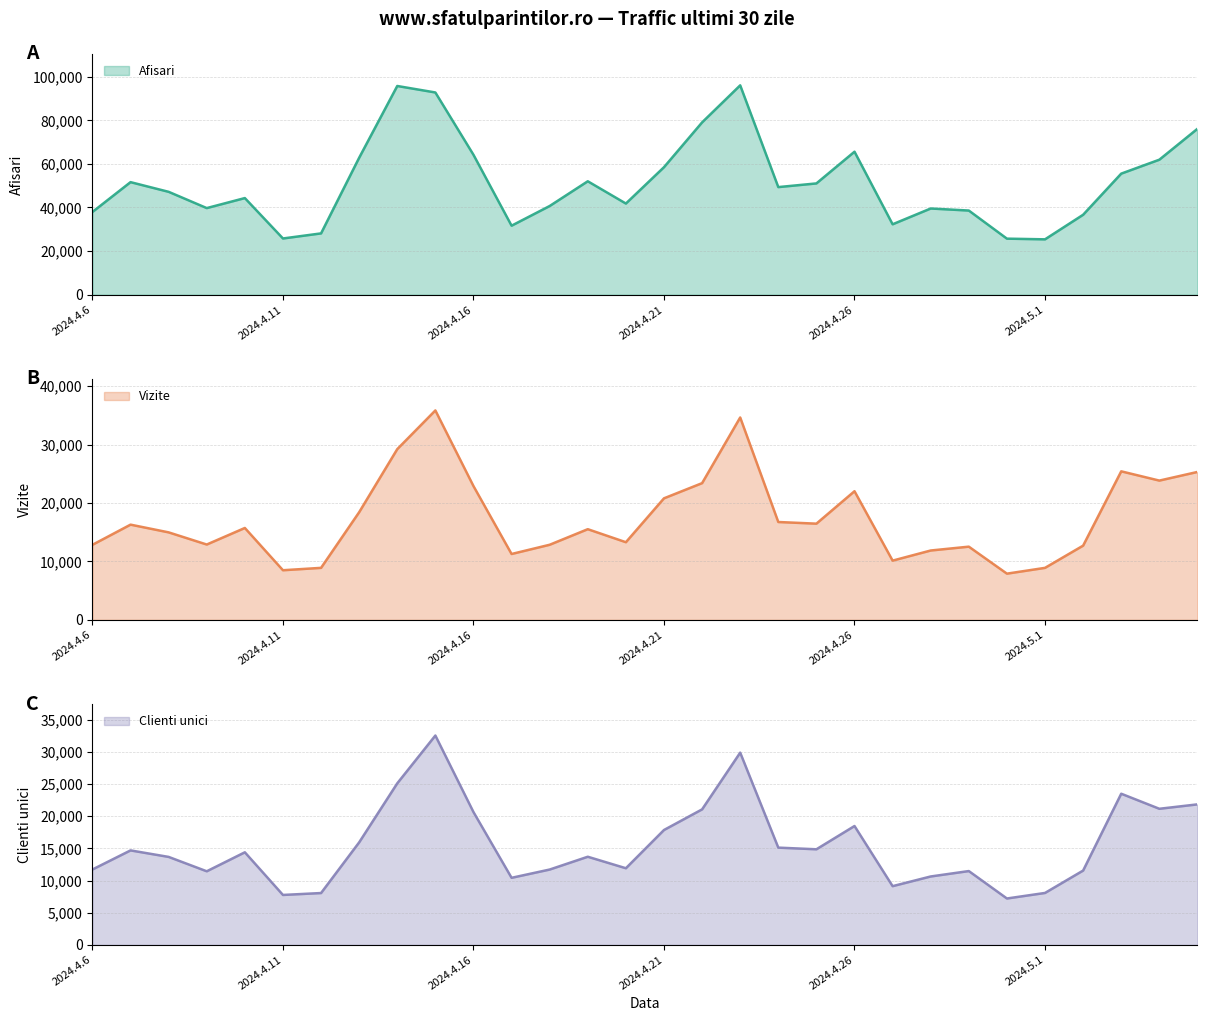

Rank the series at 2024.4.11 from highest to lowest value.

Afisari, Vizite, Clienti unici